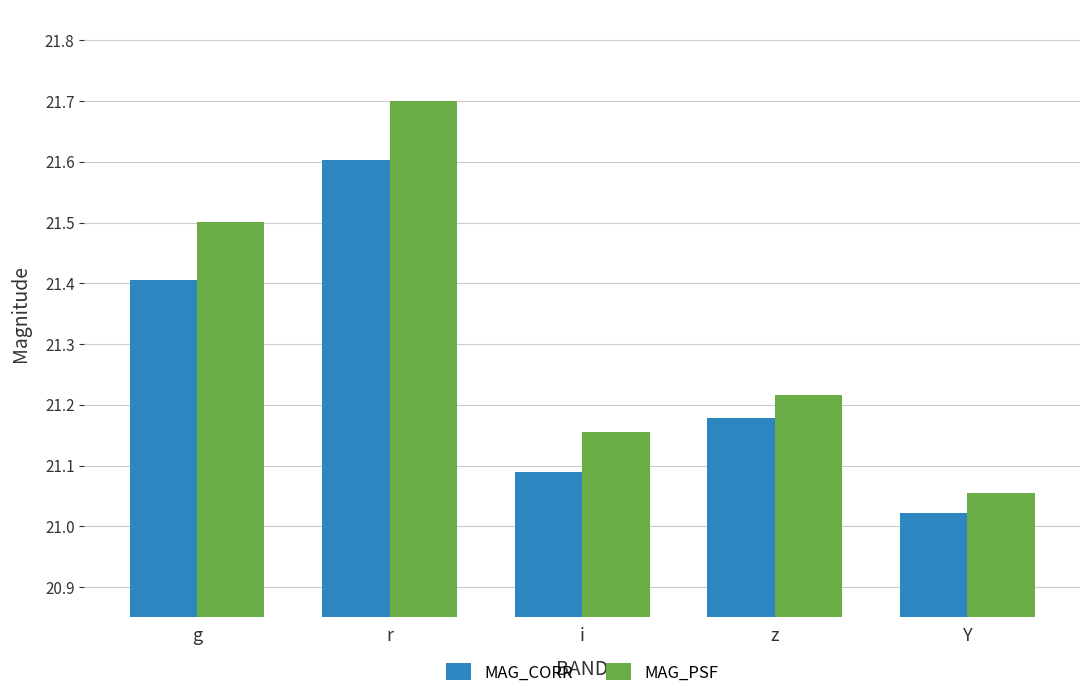

Does the chart contain any negative values?

No